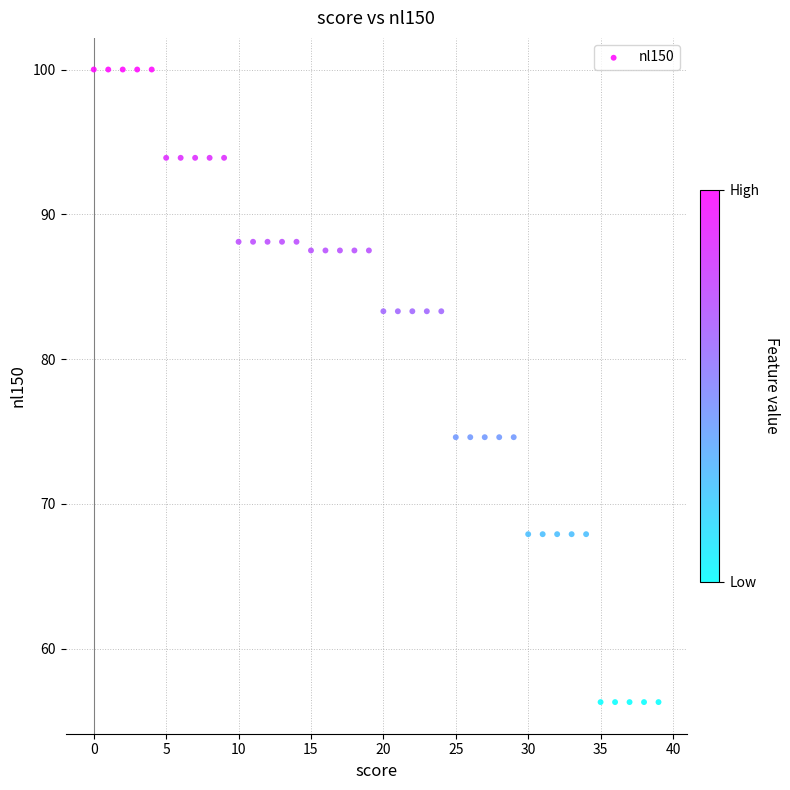

What is the range of Y values (max minus min)?

43.7